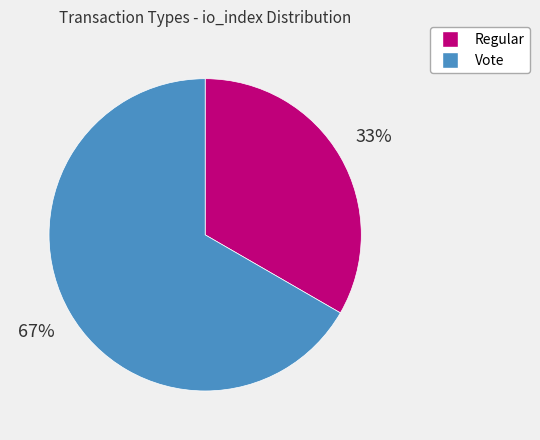

To the nearest percent, what is the average slice percentage?

50%